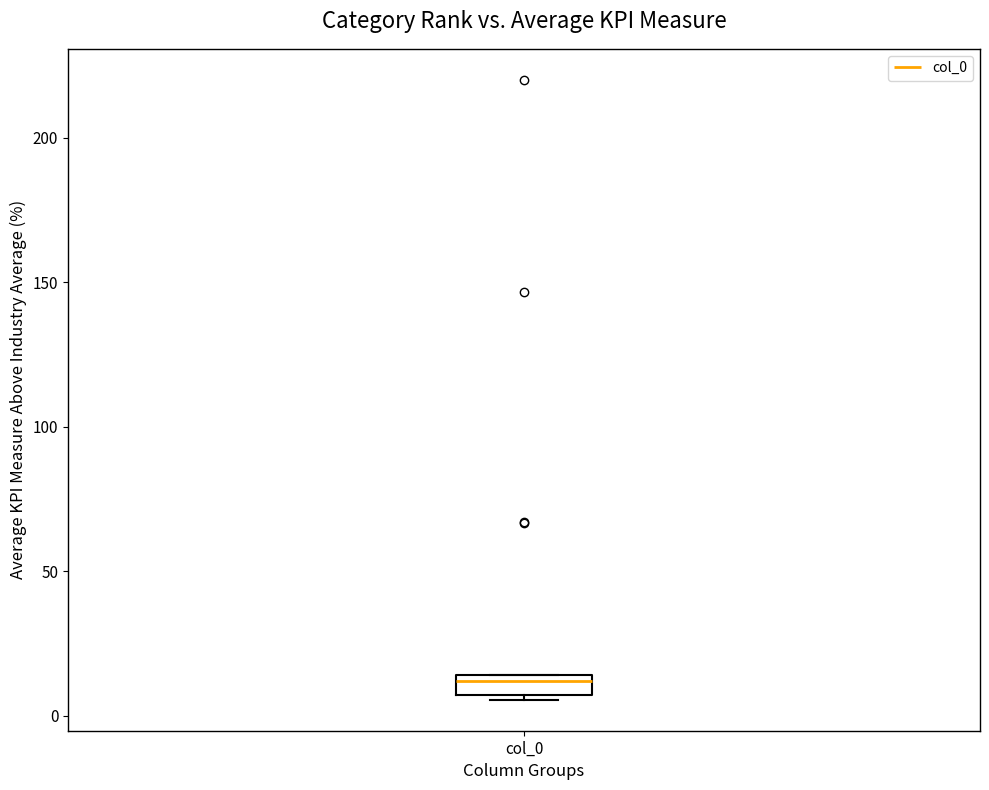

Where does the median line of the box for col_0 sit on the y-axis? The values are not printed on the chart, so give them approximately, as read against the axis.

10